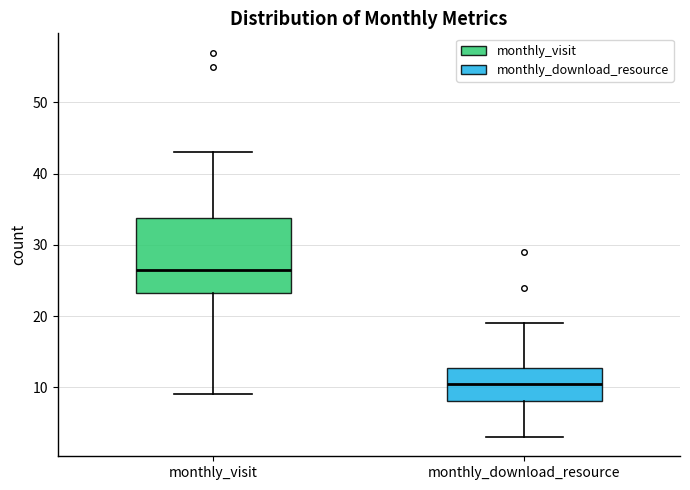

Which box is the tallest, from its lower edge to its upper edge?

monthly_visit